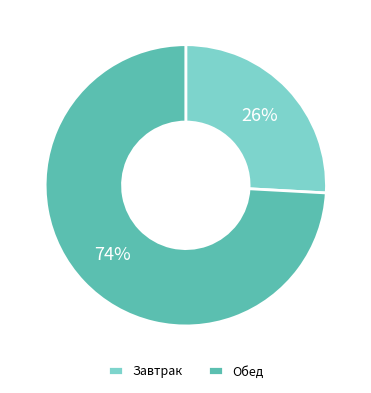

What percentage is the Завтрак slice, to the nearest percent?

26%